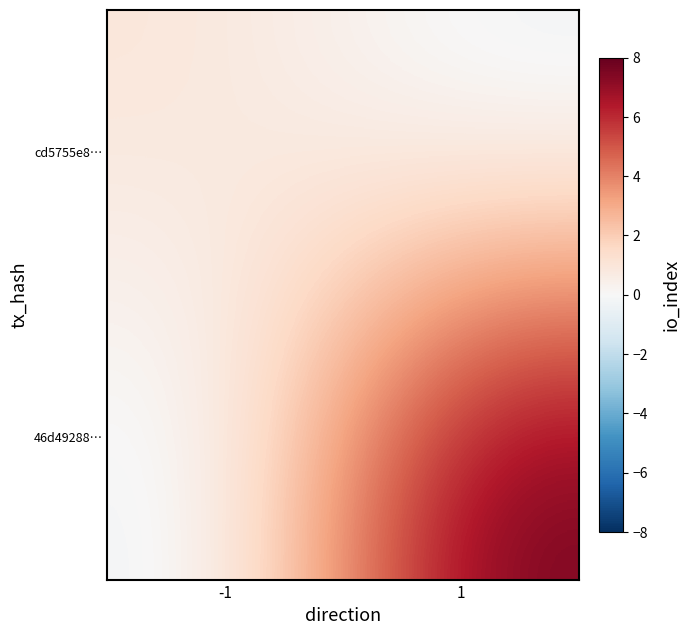

Reading right to left, transcribe all the data shown in this chart.

cd5755e8…: 1=-0.5	-1=1.0
46d49288…: 1=8.0	-1=-0.5